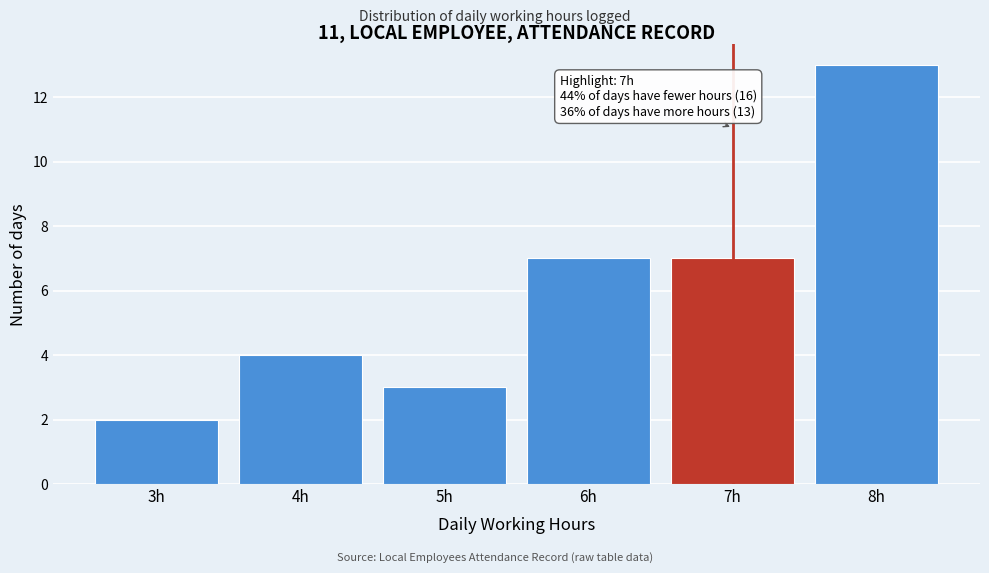

Reading left to right, extract all data points from this chart.

2	4	3	7	7	13